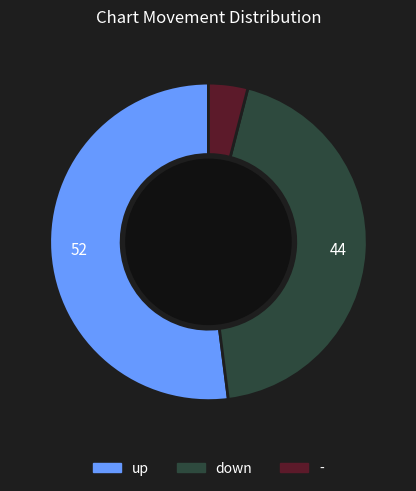

Does any single category account for the majority?

Yes